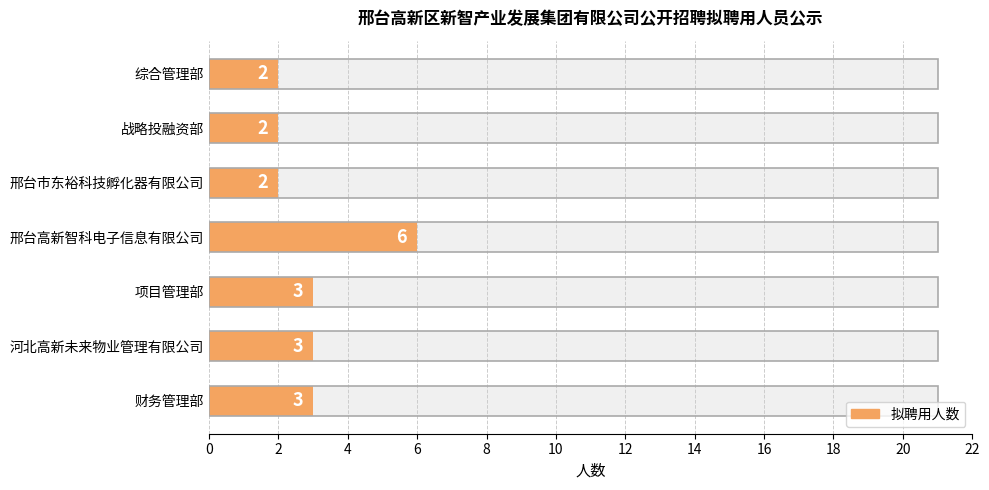

How many data points are less than 3?

3